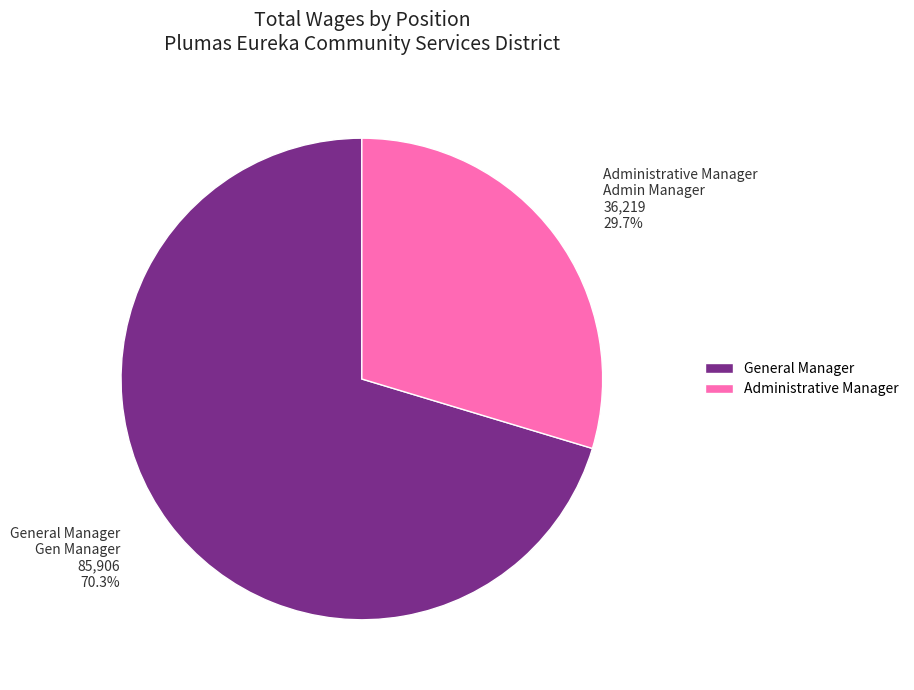

The General Manager slice represents 70% of the pie. True or false?

True